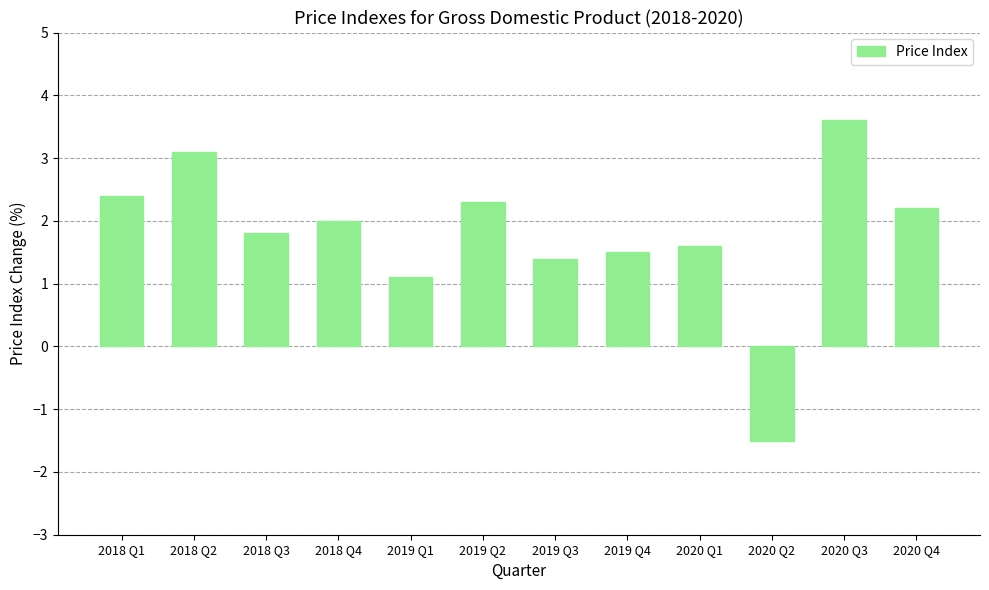

What is the value of the 9th bar from the left?

1.6